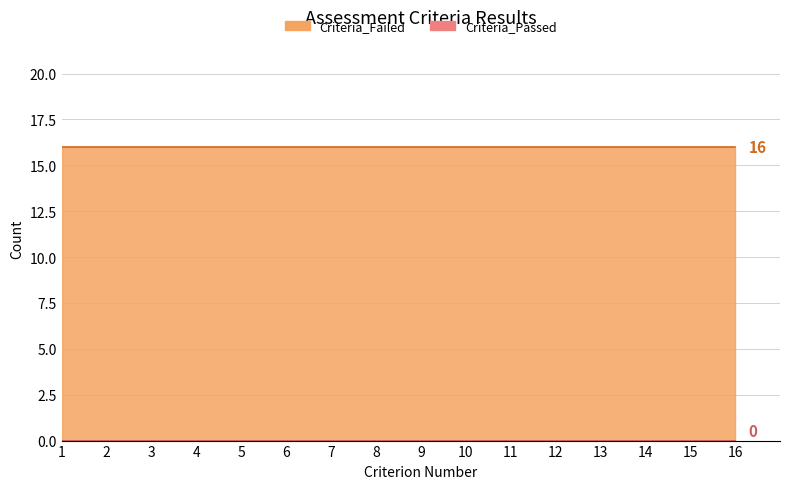

How many lines are shown in the chart?

2